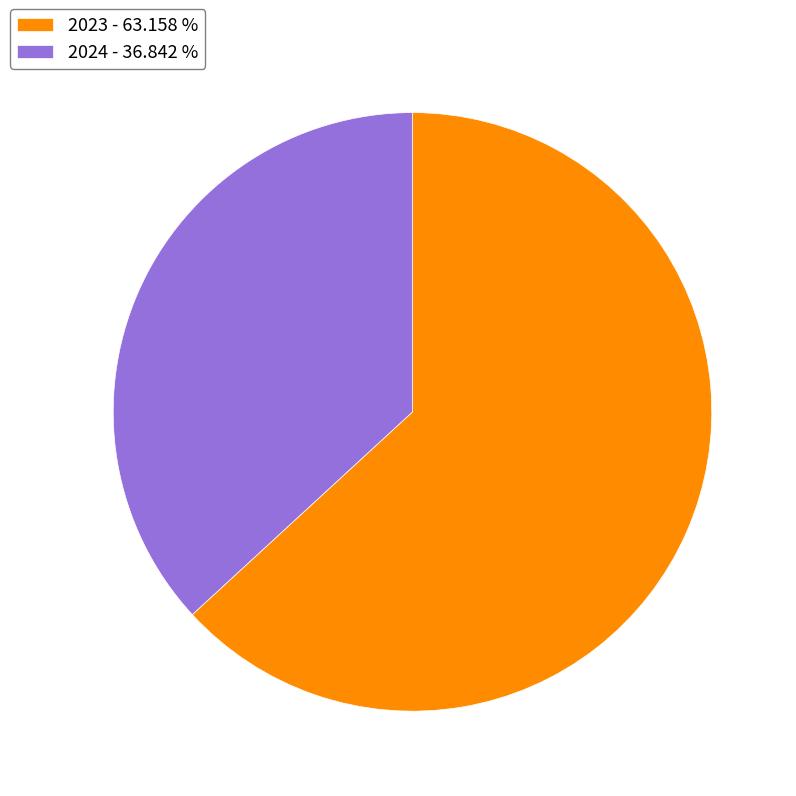

Between 2024 - 36.842 % and 2023 - 63.158 %, which is larger?

2023 - 63.158 %